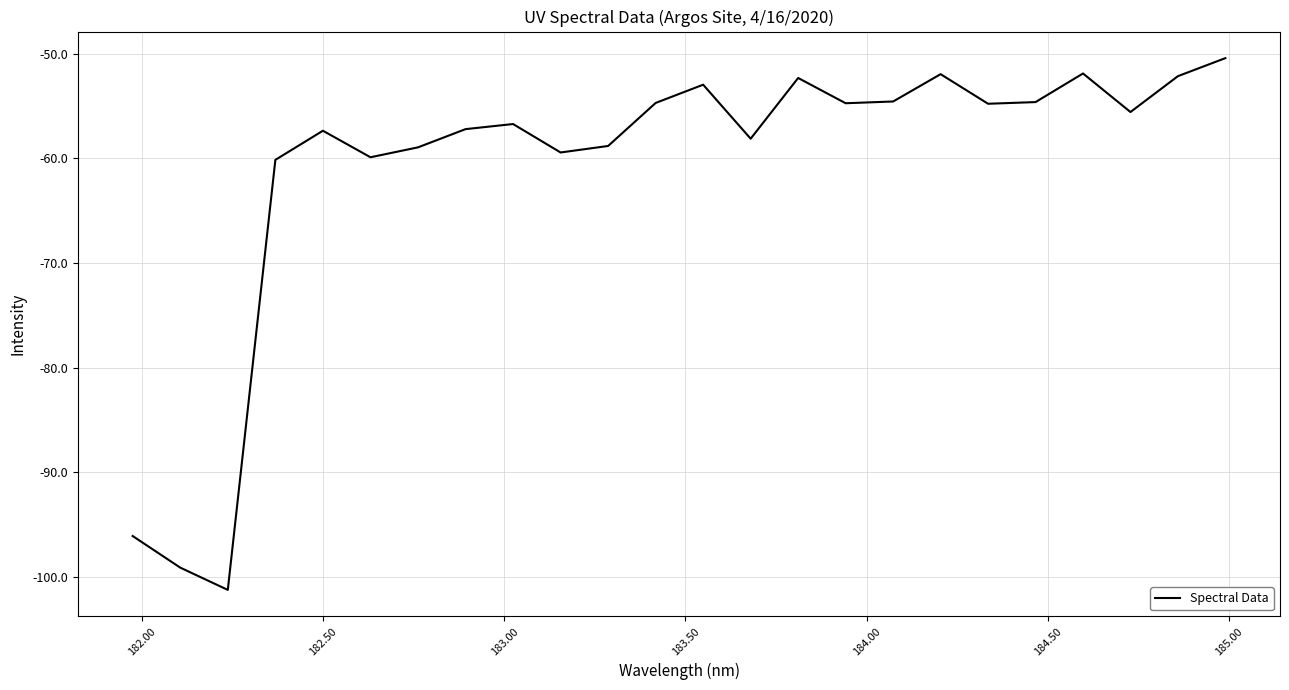

What is the smallest value displayed?

-101.3